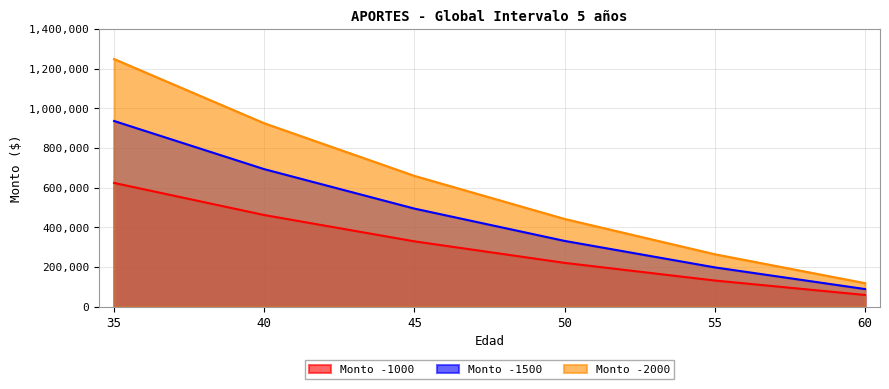

List the series in order of their peak value, lowest first.

Monto -1000, Monto -1500, Monto -2000